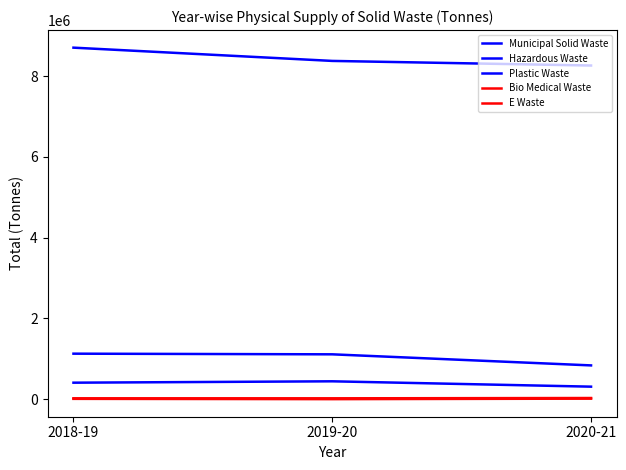

Count the Plastic Waste values in the range 311254 to 443724.

3